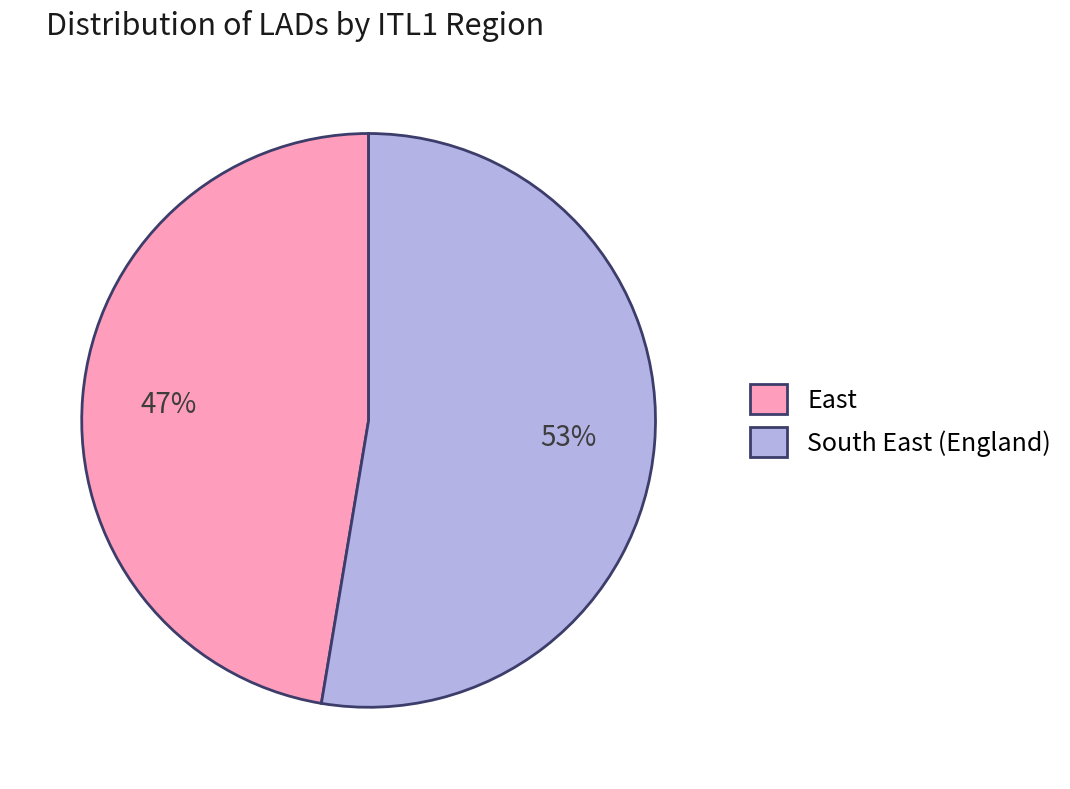

Combined, do East and South East (England) account for over 50%?

Yes